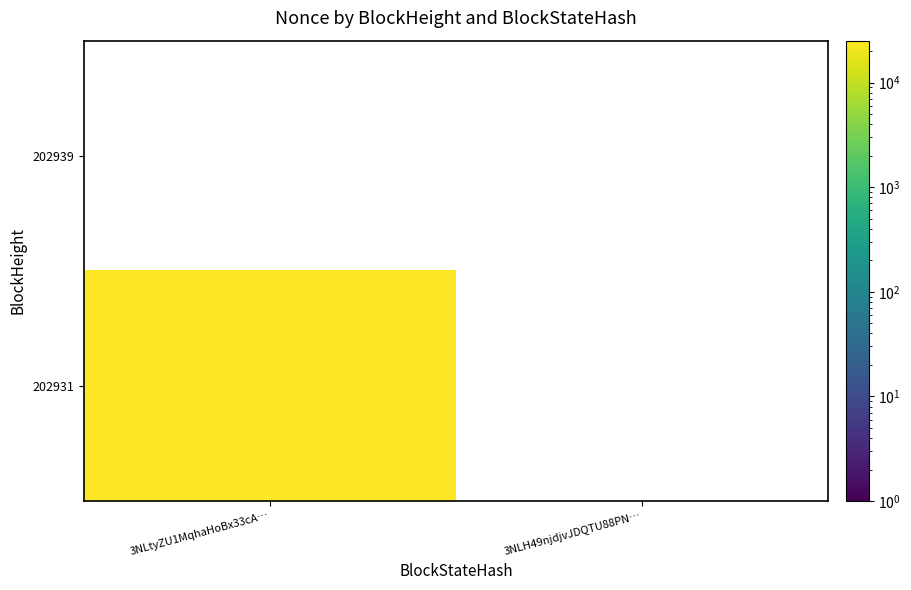

Count the number of categories in the chart.

2